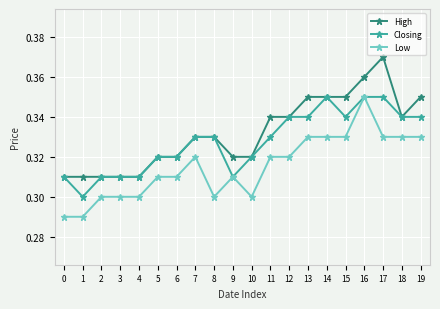

Count the Low values in the range 0 to 1.

20